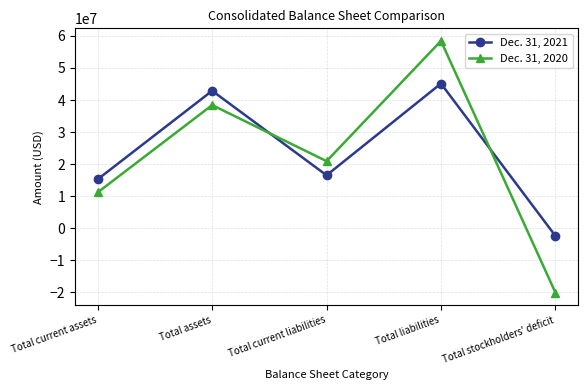

What is the label of the 5th point from the right?

Total current assets